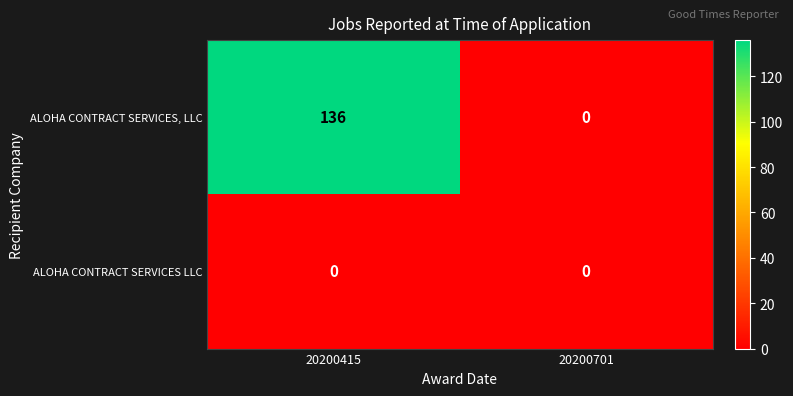

Read the ALOHA CONTRACT SERVICES, LLC value at 20200415, to the nearest 10.

140